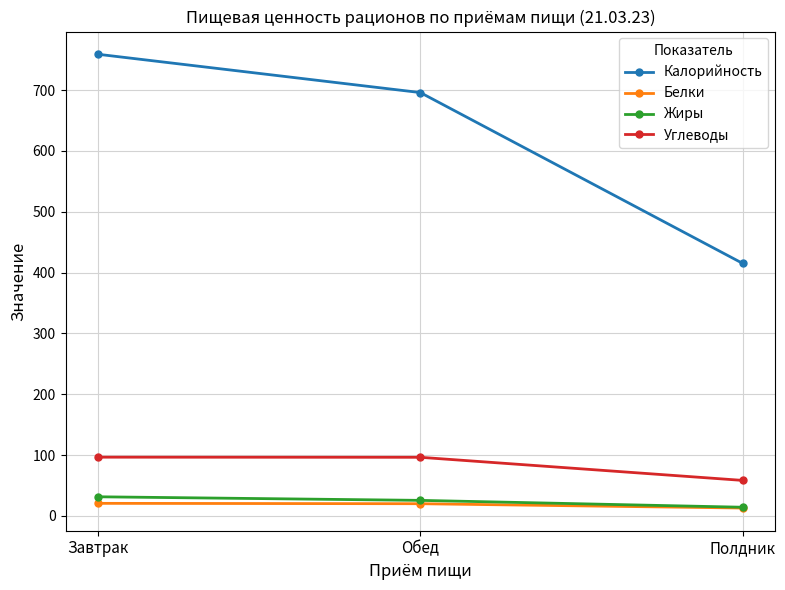

What is the total value across all series at Завтрак?

907.8